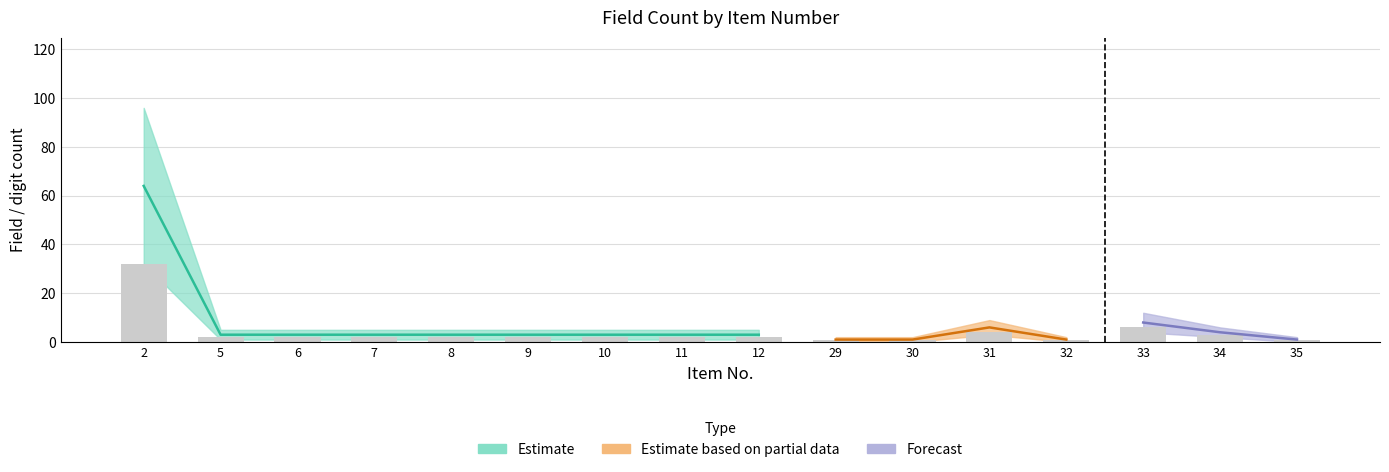

How many values are below 2?

4